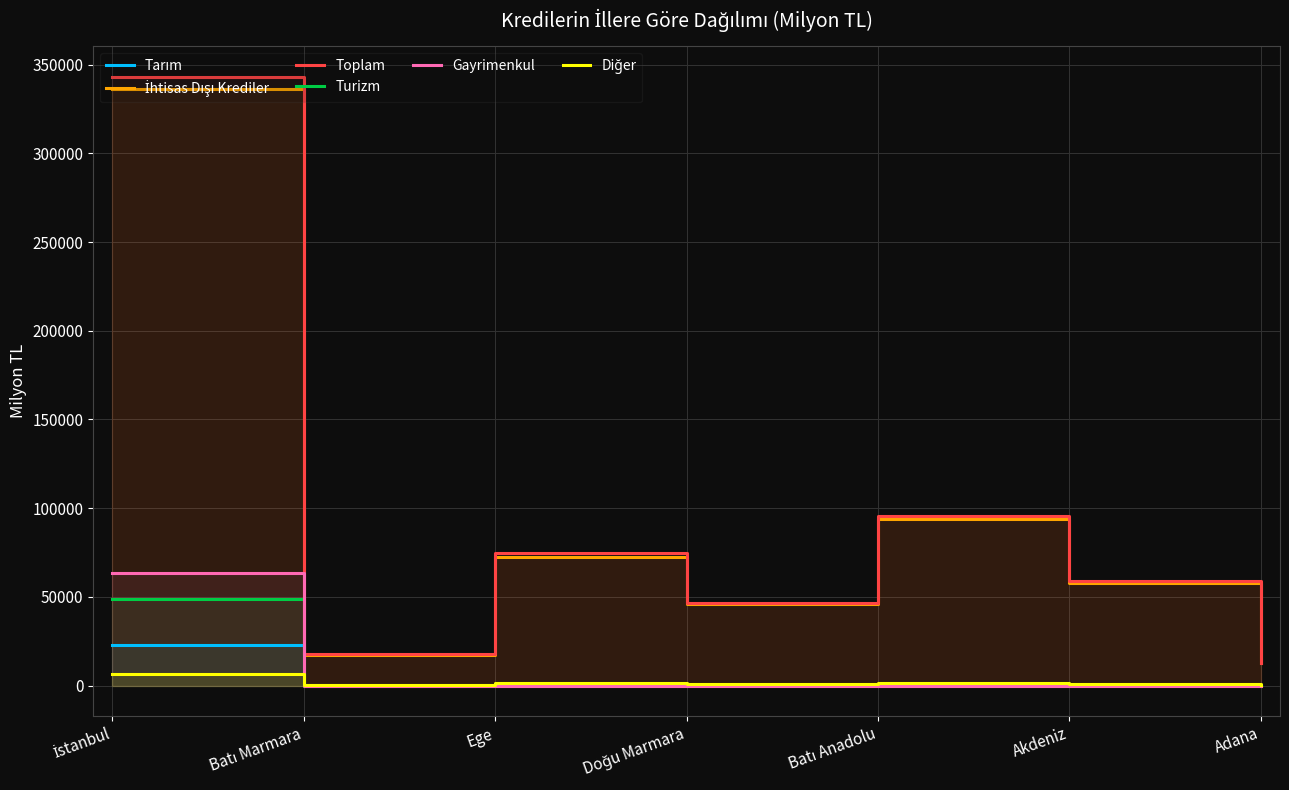

What is the value of the Tarım point at the 4th from the left?

181.4